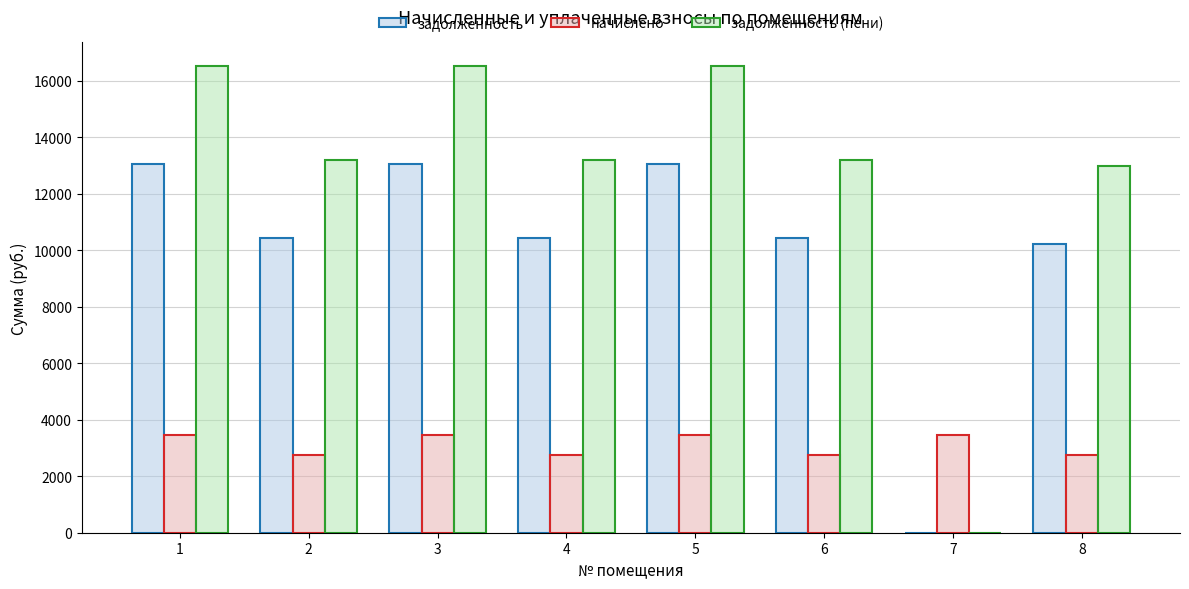

How many groups of bars are there?

8